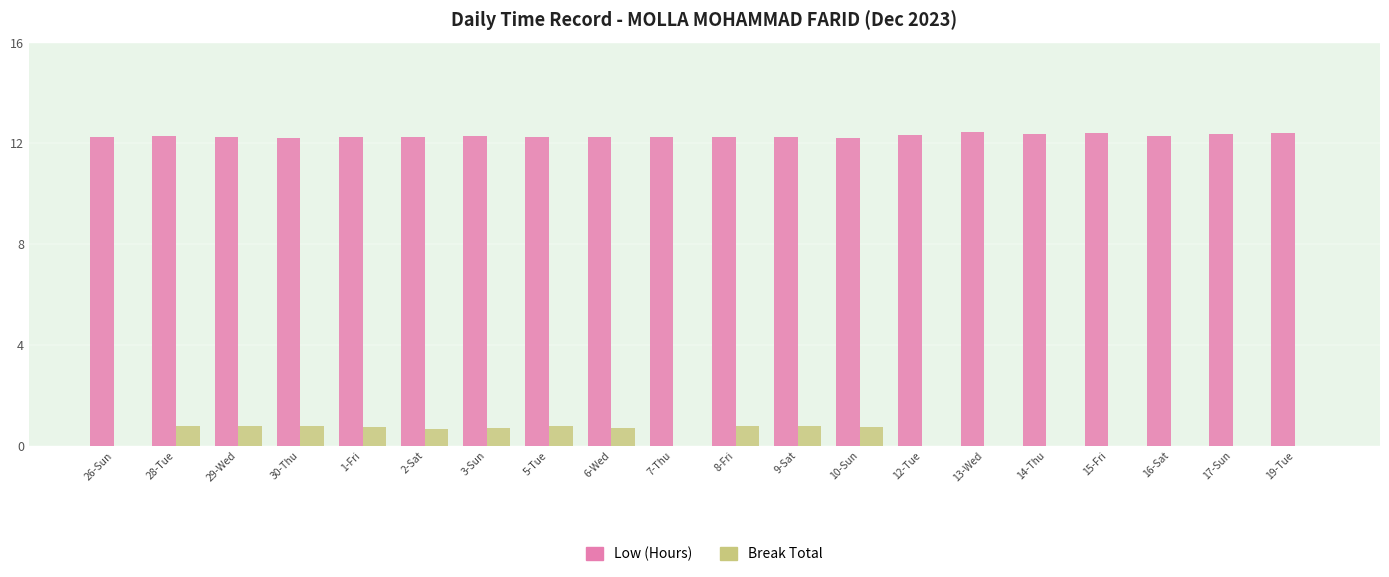

What is the greatest value displayed?

12.5